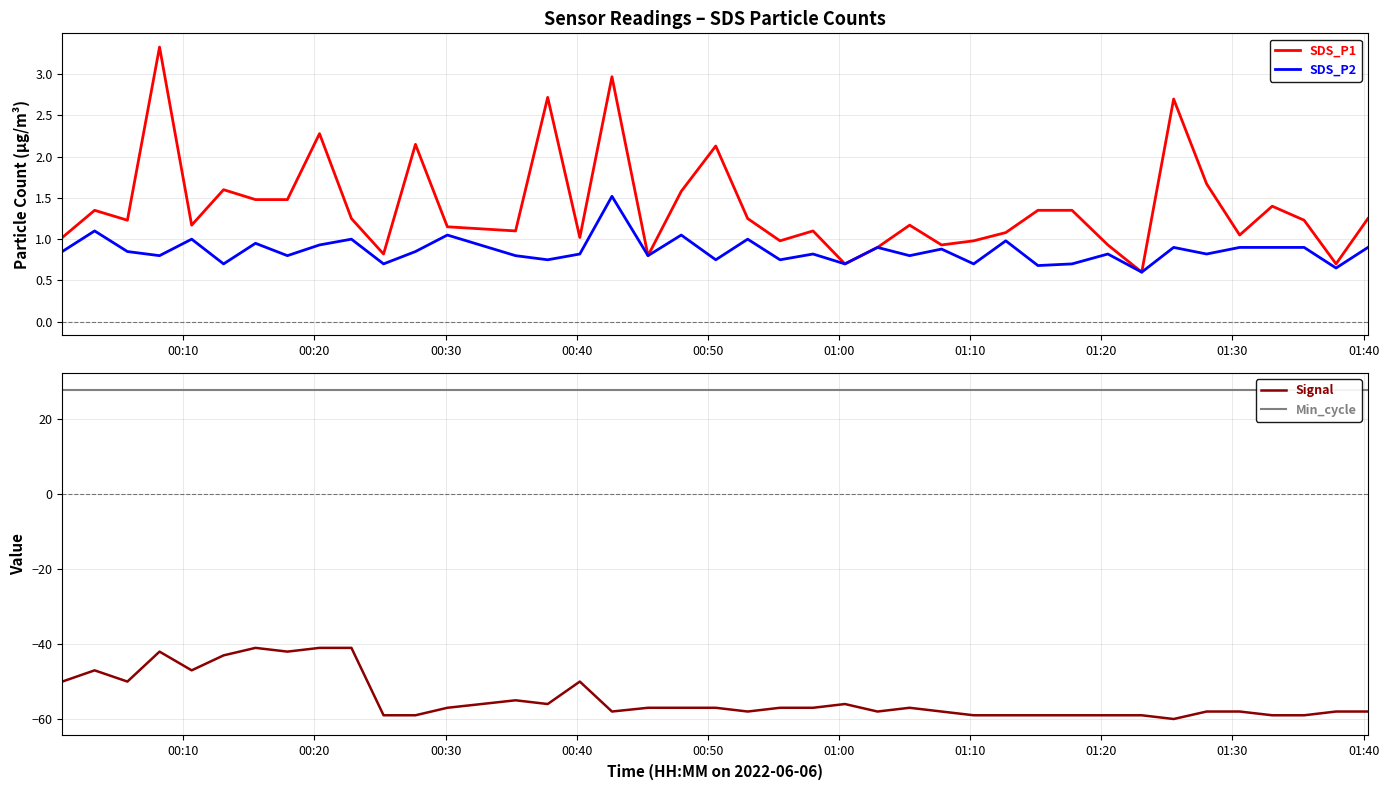

What is the minimum value for SDS_P2?

0.6